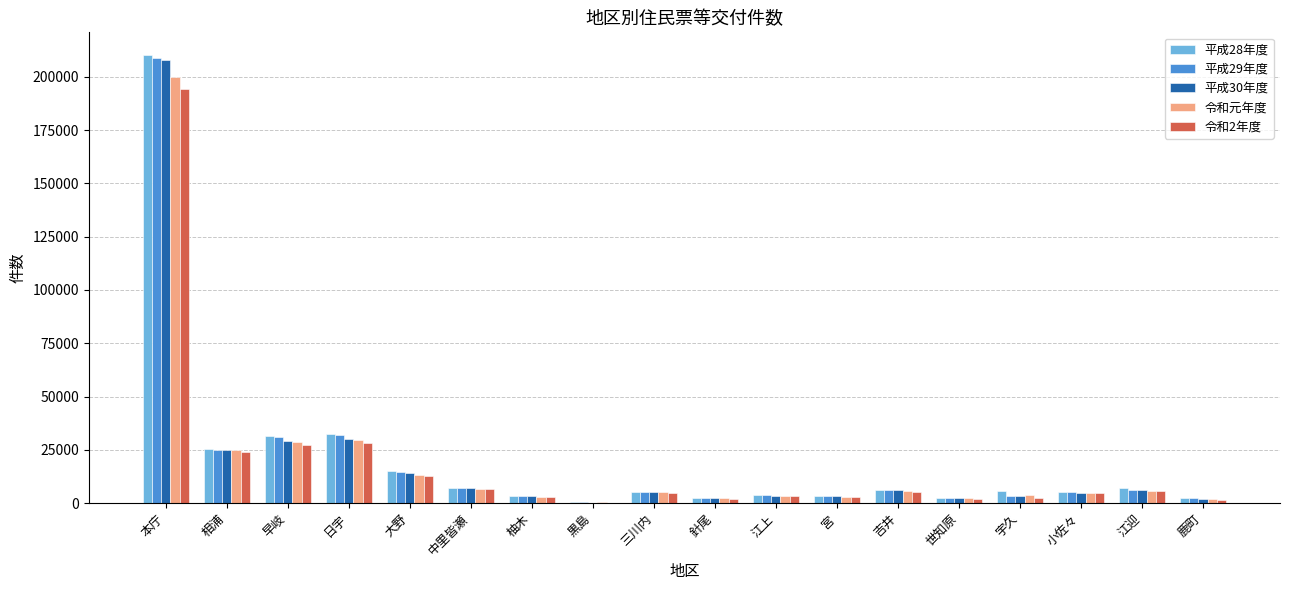

Is it true that 令和元年度 equals 29504 at 日宇?

True